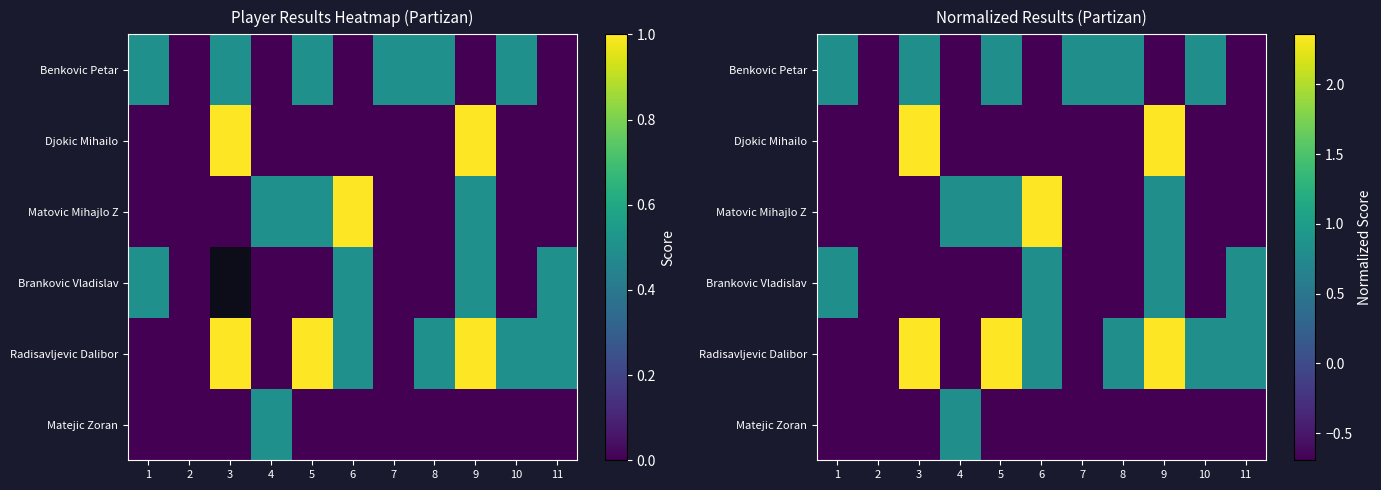

Where is Matejic Zoran nearest to the value 0?

1